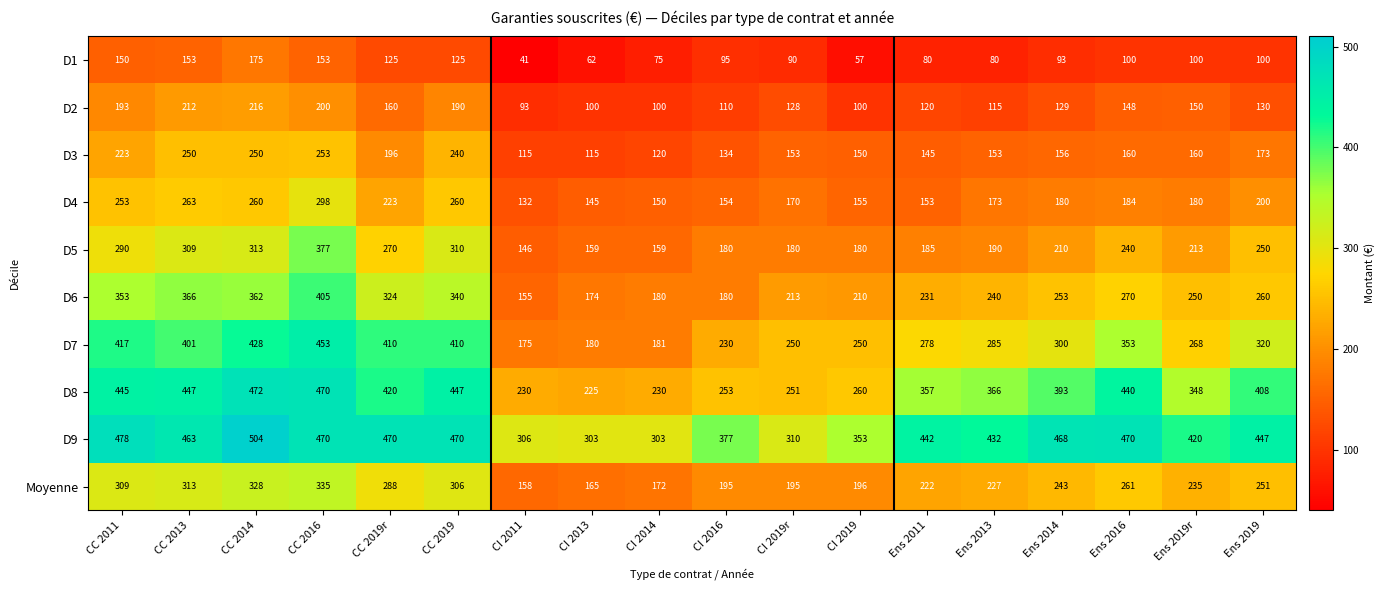

Which series has the widest spread of values?

D7